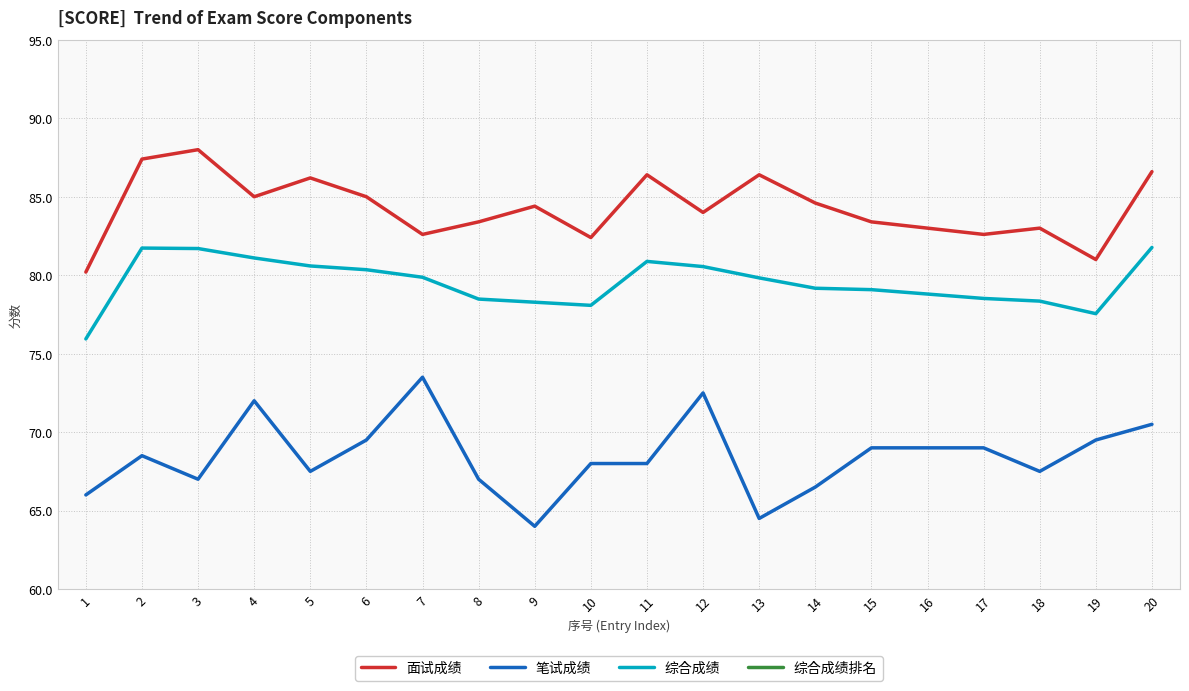

True or false: 笔试成绩 has more than 2 points higher than both neighbors.

True